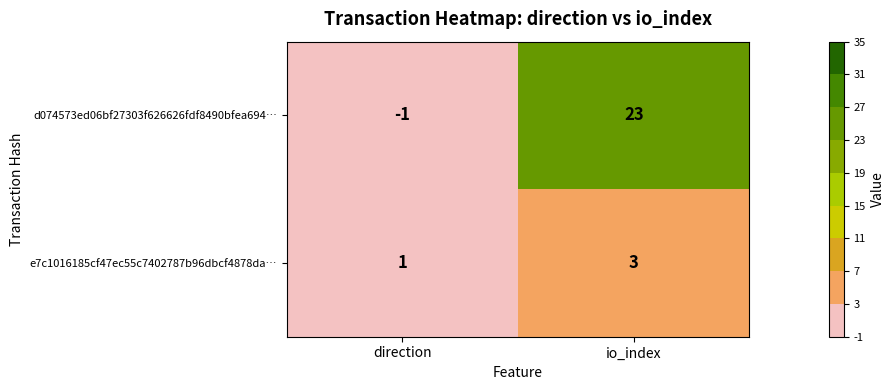

What value does the d074573ed06bf27303f626626fdf8490bfea694… series have at io_index, to the nearest 10?

20